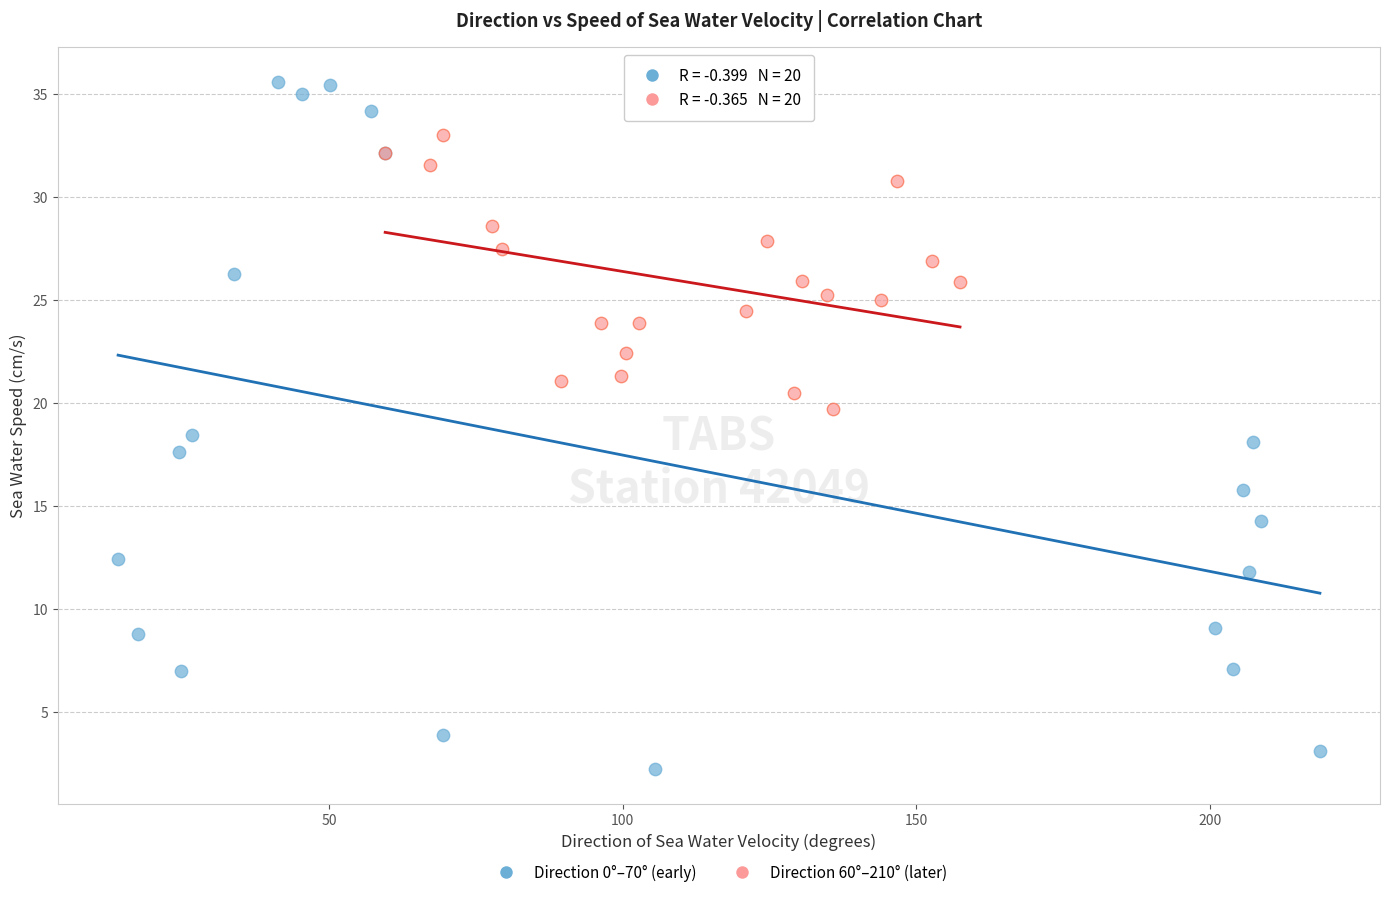

Which series contains the lowest Y value?

Direction 0°–70° (early)